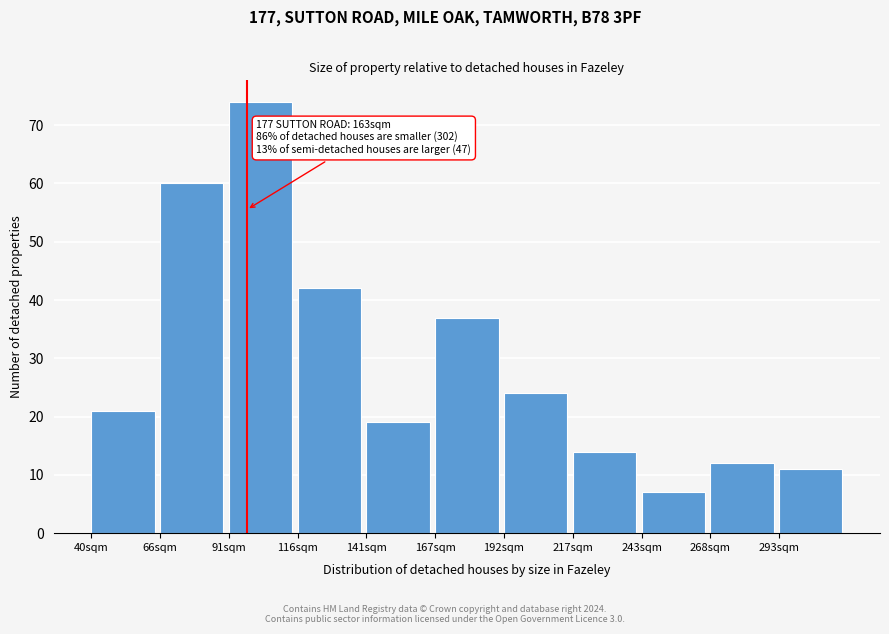

Reading right to left, list all the values displayed in this chart.

293sqm=11	268sqm=12	243sqm=7	217sqm=14	192sqm=24	167sqm=37	141sqm=19	116sqm=42	91sqm=74	66sqm=60	40sqm=21